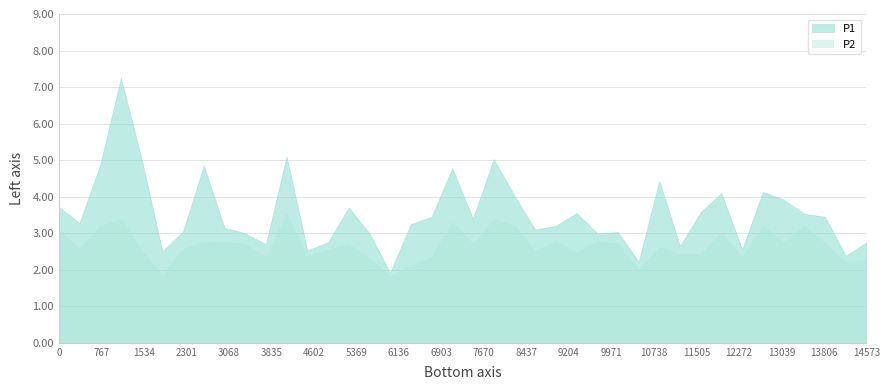

What are all the series names shown in the legend?

P1, P2